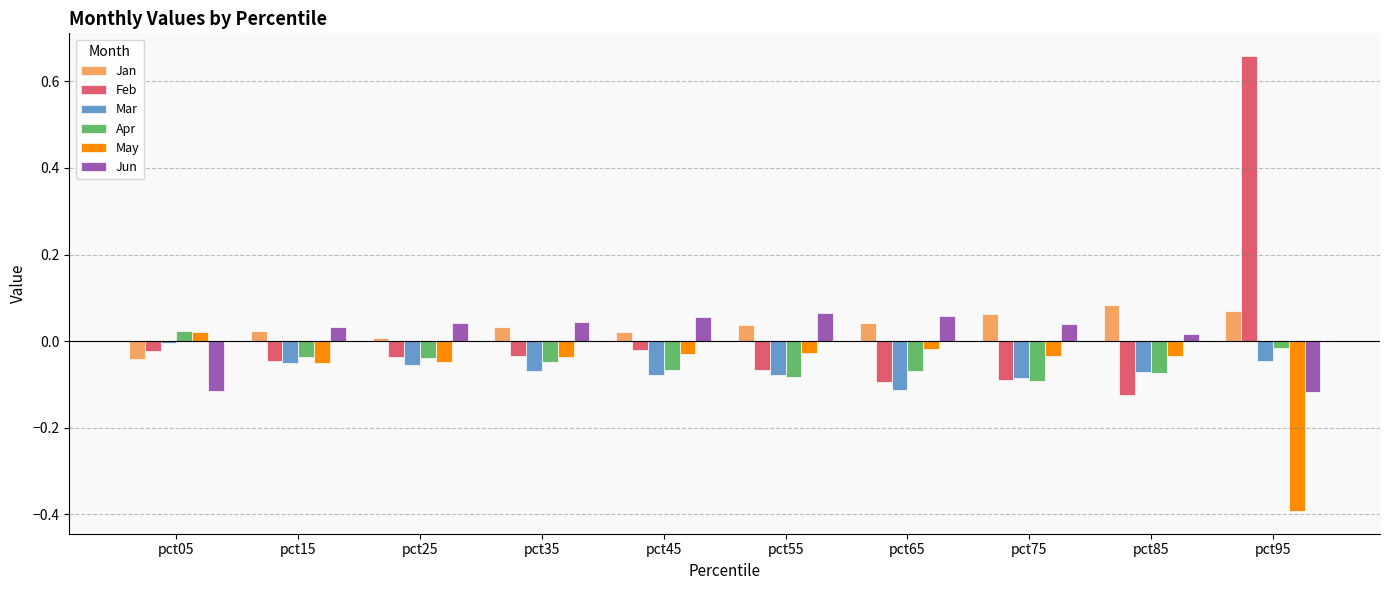

What is the smallest value displayed?

-0.4